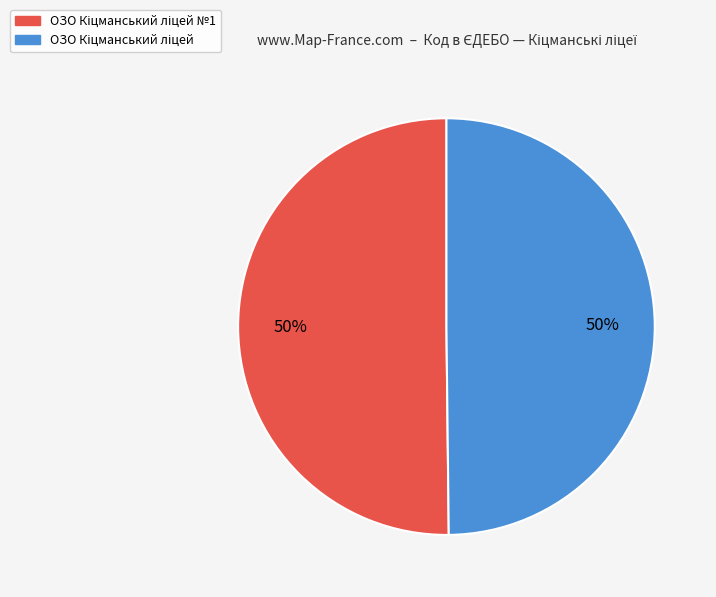

To the nearest percent, what percentage of the pie is ОЗО Кіцманський ліцей №1?

50%